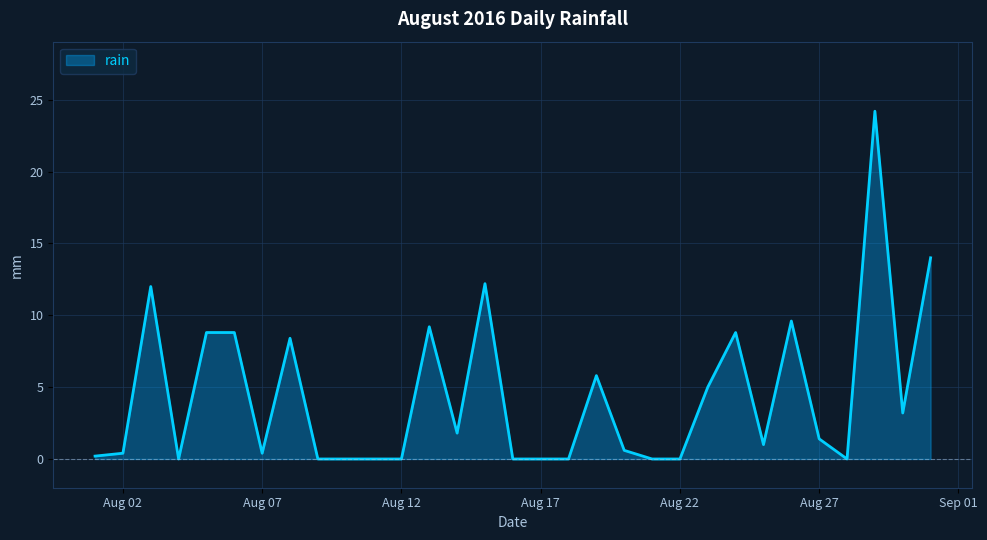

What is the difference between the maximum and minimum values?

24.2